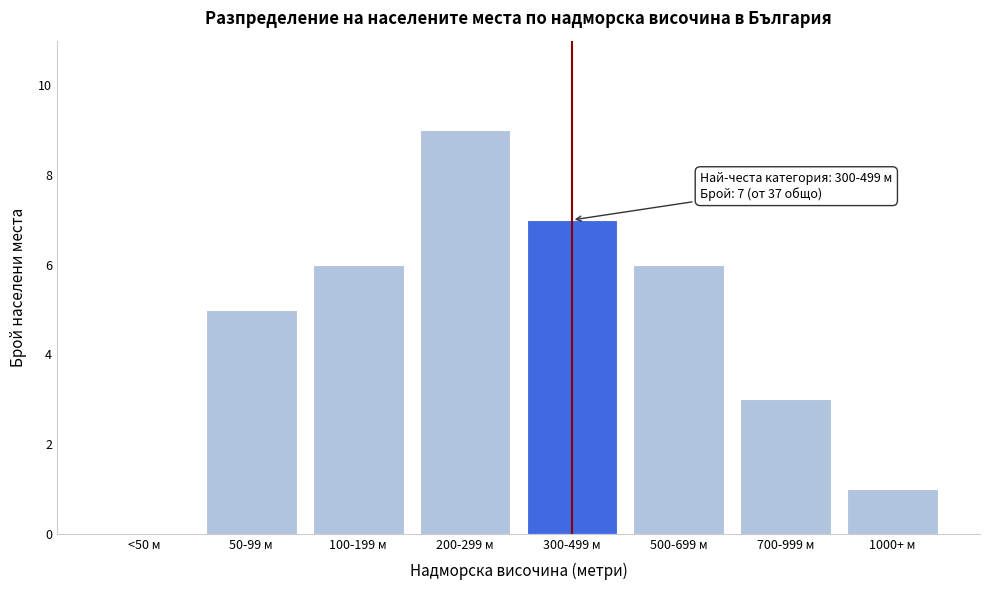

Reading left to right, extract all data points from this chart.

<50 м=0	50-99 м=5	100-199 м=6	200-299 м=9	300-499 м=7	500-699 м=6	700-999 м=3	1000+ м=1